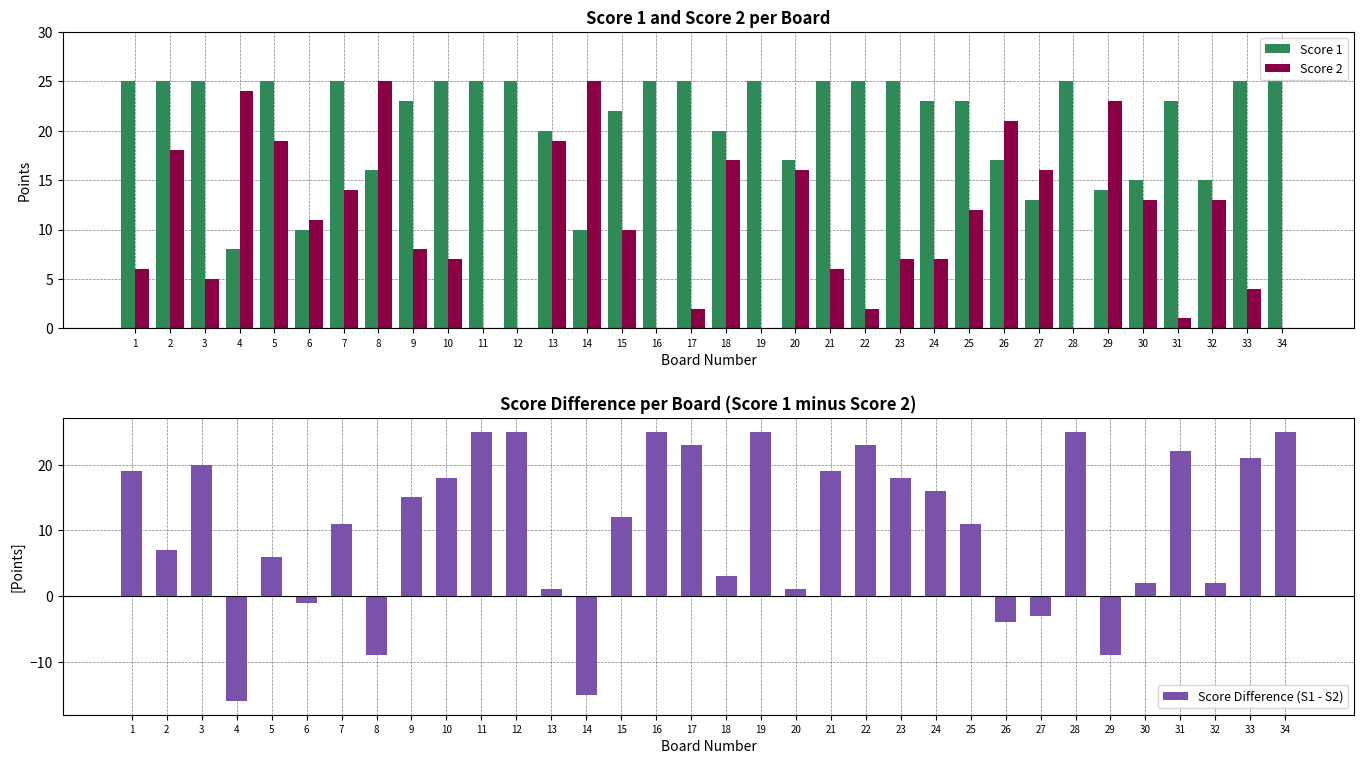

Reading right to left, transcribe all the data shown in this chart.

Score 1: 25	25	15	23	15	14	25	13	17	23	23	25	25	25	17	25	20	25	25	22	10	20	25	25	25	23	16	25	10	25	8	25	25	25
Score 2: 0	4	13	1	13	23	0	16	21	12	7	7	2	6	16	0	17	2	0	10	25	19	0	0	7	8	25	14	11	19	24	5	18	6
Score Difference (S1 - S2): 25	21	2	22	2	-9	25	-3	-4	11	16	18	23	19	1	25	3	23	25	12	-15	1	25	25	18	15	-9	11	-1	6	-16	20	7	19